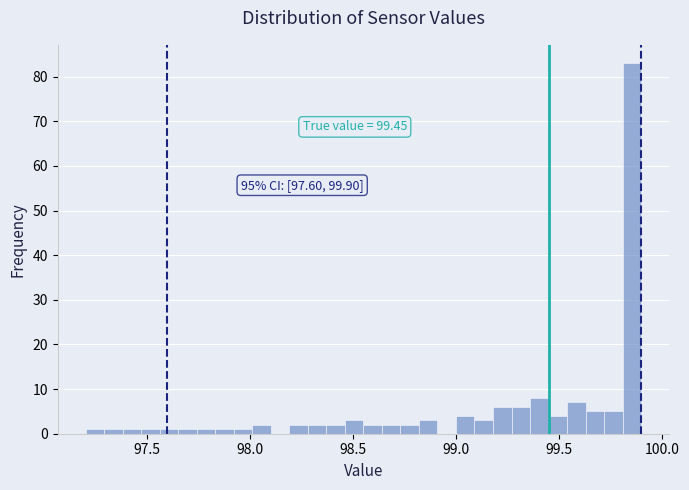

Read against the x-axis, roughly where is the centre of the tallest bar?

99.85